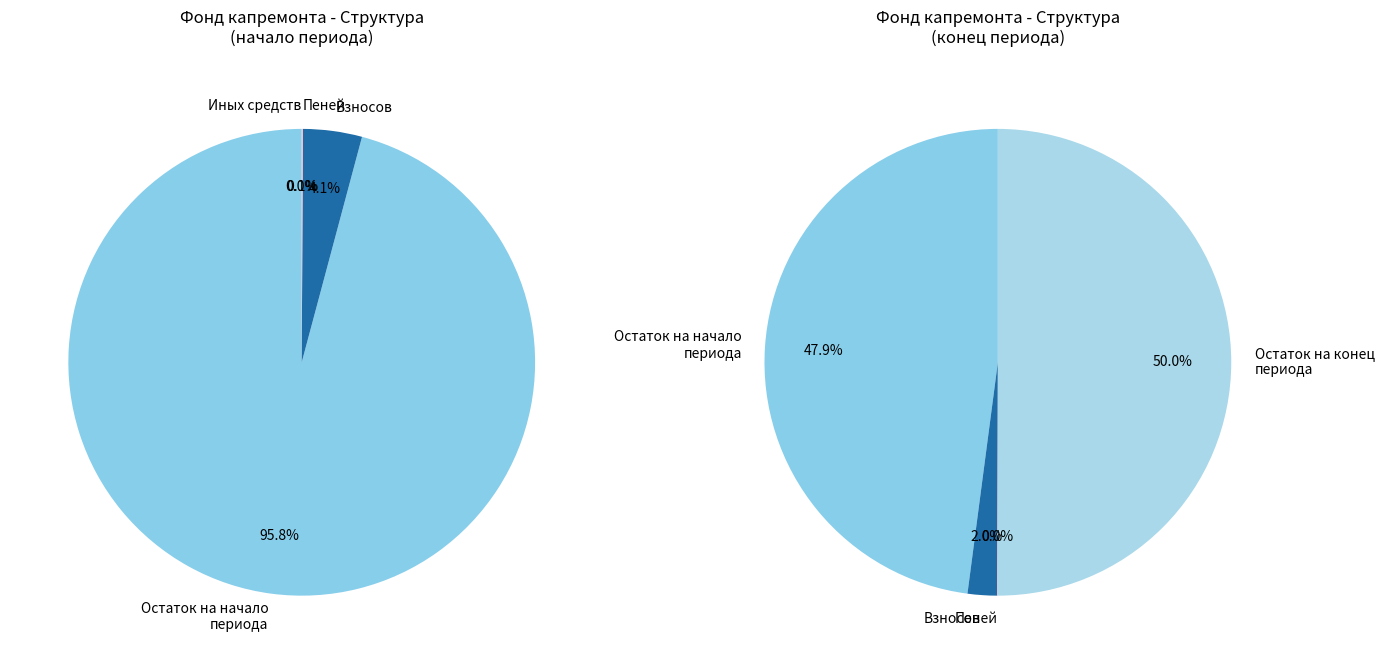

Is there any slice that represents more than half of the pie?

Yes